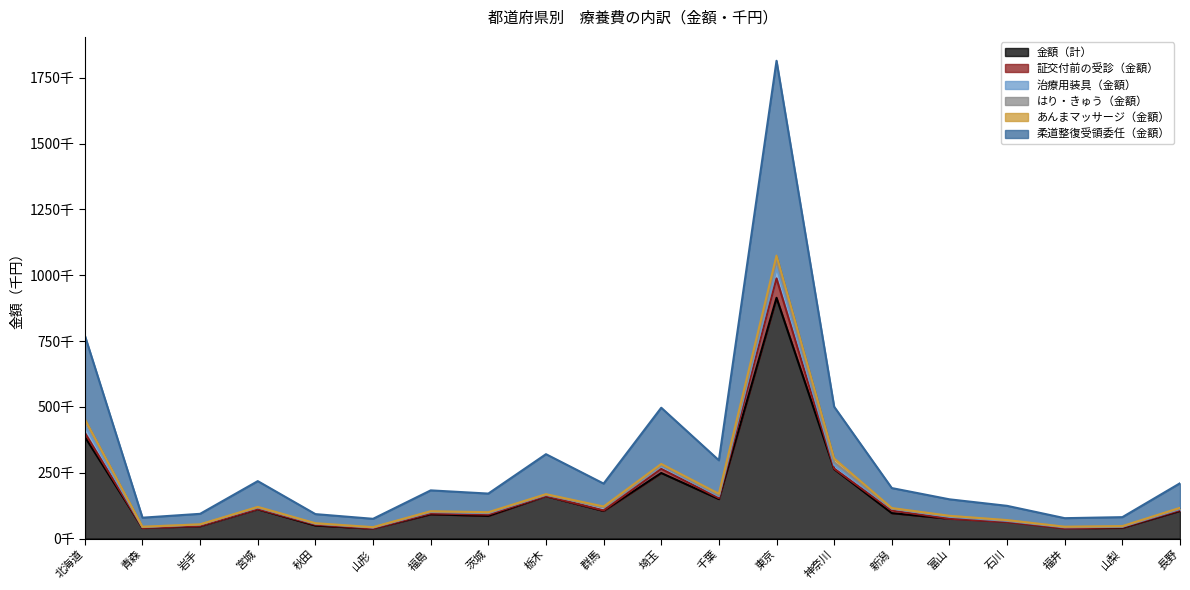

Reading left to right, what are all the values shown in this chart?

金額（計）: 386404.6	40168.3	47067.5	111212.7	49660.1	37701.2	92221.8	86130.1	160971.7	104881.2	249102.5	149991.2	914512.3	263715.9	96653.3	75393.6	63054.5	38766.3	40722.7	105139.1
証交付前の受診（金額）: 15268.7	149.7	1319.1	1048.3	2936.0	584.1	3058.0	4859.7	638.2	2034.1	15468.9	3791.9	73605.6	1837.2	9807.9	108.8	51.2	80.9	1823.4	2642.2
治療用装具（金額）: 28059.4	3652.5	5344.3	5849.4	4124.1	4021.5	5592.0	5710.5	4699.1	12334.6	12168.3	7425.7	43023.3	13658.5	7140.7	7173.4	4224.1	4064.9	2685.8	4485.1
はり・きゅう（金額）: 20426.3	608.9	75.0	724.2	88.1	246.9	1360.5	1745.8	600.2	562.5	2704.3	3617.0	24932.1	10162.9	804.9	3420.8	2084.4	1623.4	899.7	2719.4
あんまマッサージ（金額）: 3260.7	341.0	257.2	1487.3	1537.1	773.9	1660.1	1688.3	1722.7	1877.2	3925.4	5196.1	18833.5	14813.1	1564.7	272.2	744.5	432.1	1215.0	1741.5
柔道整復受領委任（金額）: 317844.2	34371.7	39906.2	97856.9	34523.3	31699.9	79147.4	70740.1	151886.9	87116.3	213570.2	127220.0	739926.9	196485.5	75827.8	62700.0	54133.7	32491.2	33994.7	93328.2